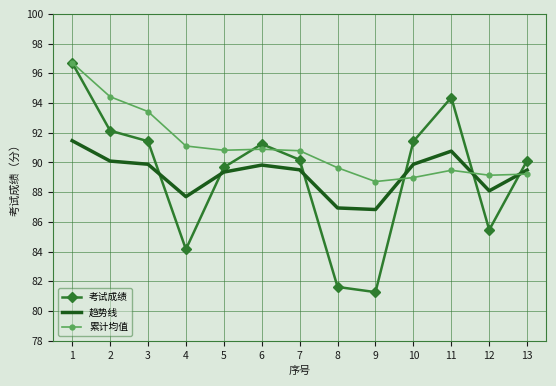

True or false: 累计均值 and 考试成绩 intersect in this chart.

True